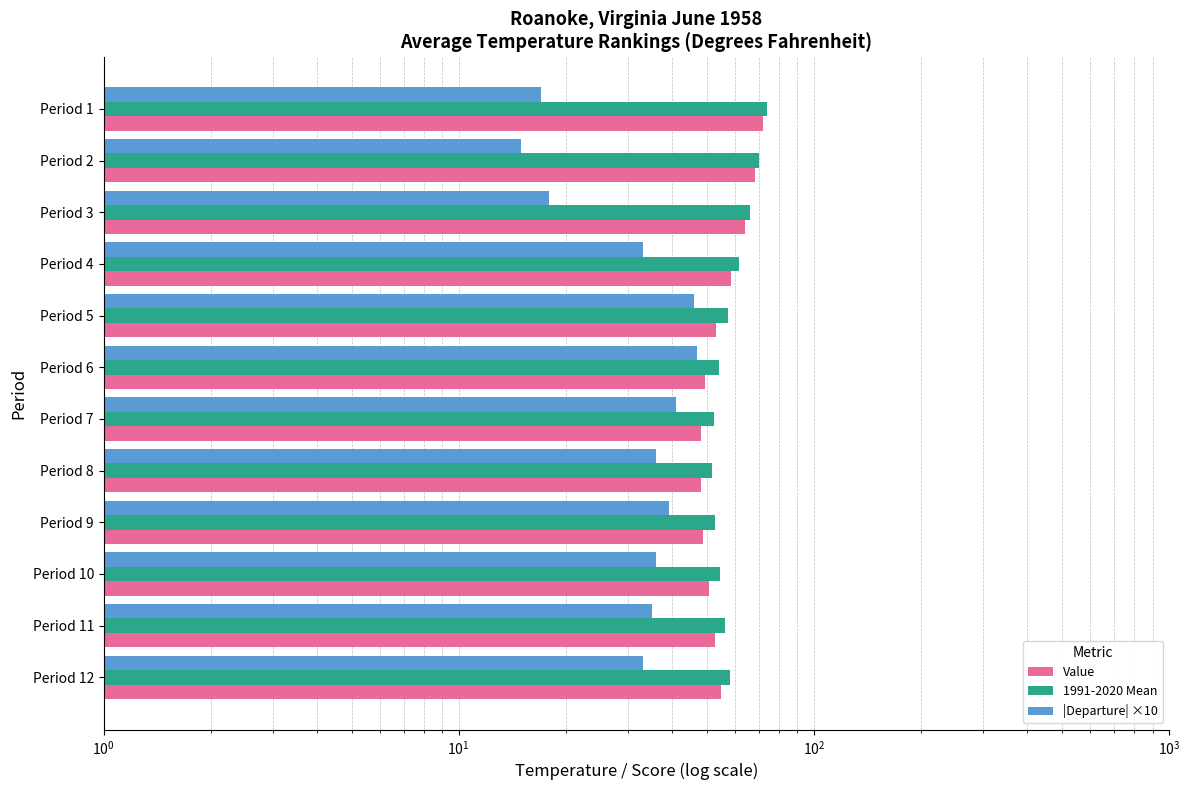

What is the difference between the maximum and minimum values in the Value series?

23.9